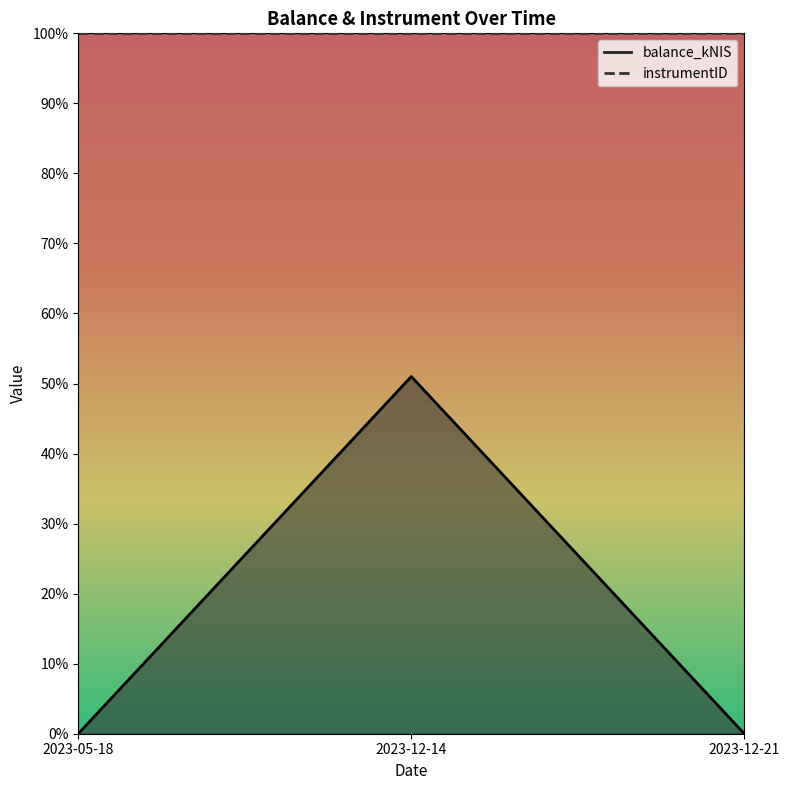

Rank the categories by value from lowest to highest.

2023-05-18, 2023-12-21, 2023-12-14